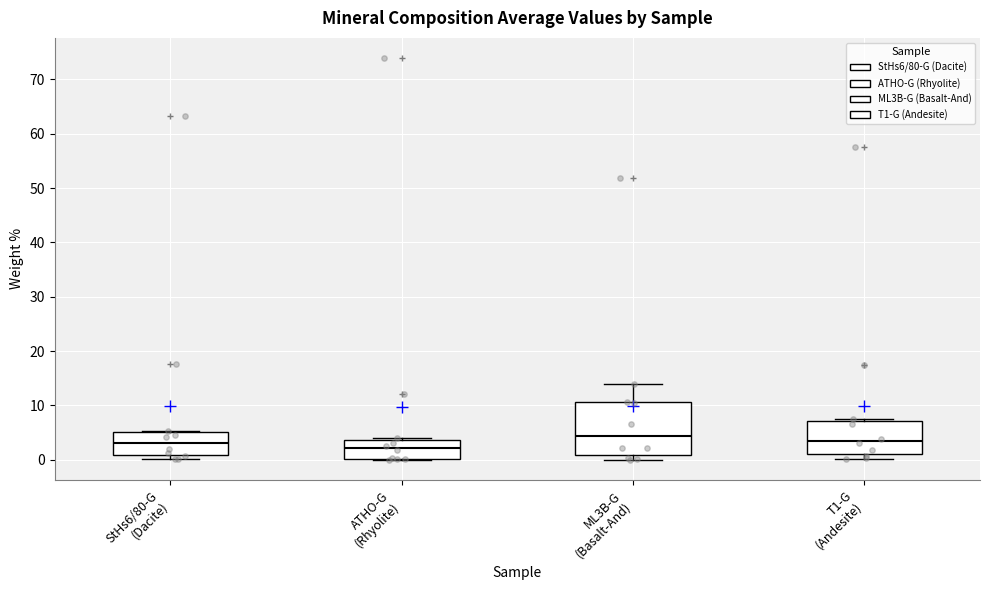

Reading left to right, read every box against the y-axis: the position of its median line, the range the box covers, and the ends of its whiskers. The values are not printed on the chart, so give them approximately, as read against the axis.

StHs6/80-G (Dacite): median 3, box 1 to 5, whiskers 0 to 5
ATHO-G (Rhyolite): median 2, box 0 to 4, whiskers 0 to 4
ML3B-G (Basalt-And): median 4, box 1 to 11, whiskers 0 to 14
T1-G (Andesite): median 3, box 1 to 7, whiskers 0 to 7